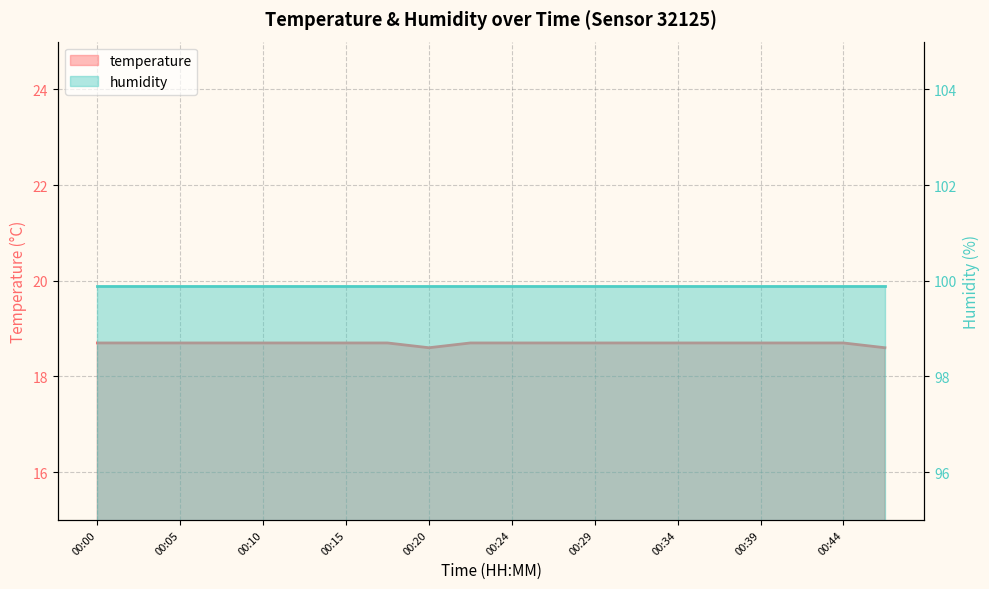

List the labels in order of value, largest first.

00:00, 00:03, 00:05, 00:07, 00:10, 00:12, 00:15, 00:17, 00:22, 00:24, 00:27, 00:29, 00:32, 00:34, 00:37, 00:39, 00:41, 00:44, 00:20, 00:46